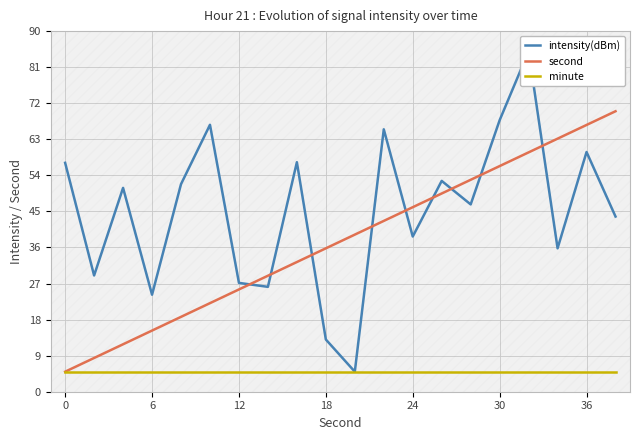

What is the minimum value for minute?

5.0